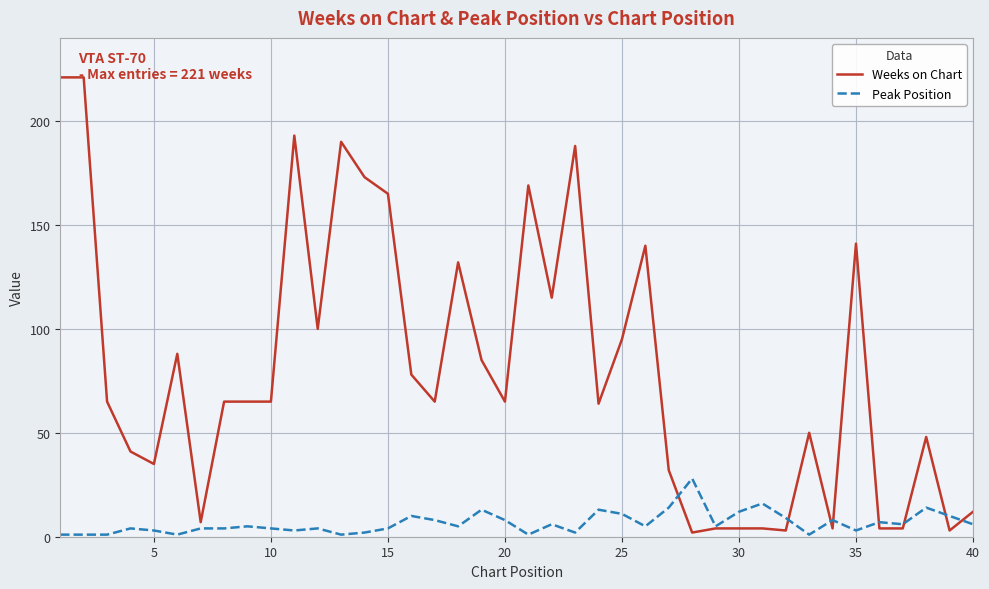

What is the highest value of the Peak Position series?

28